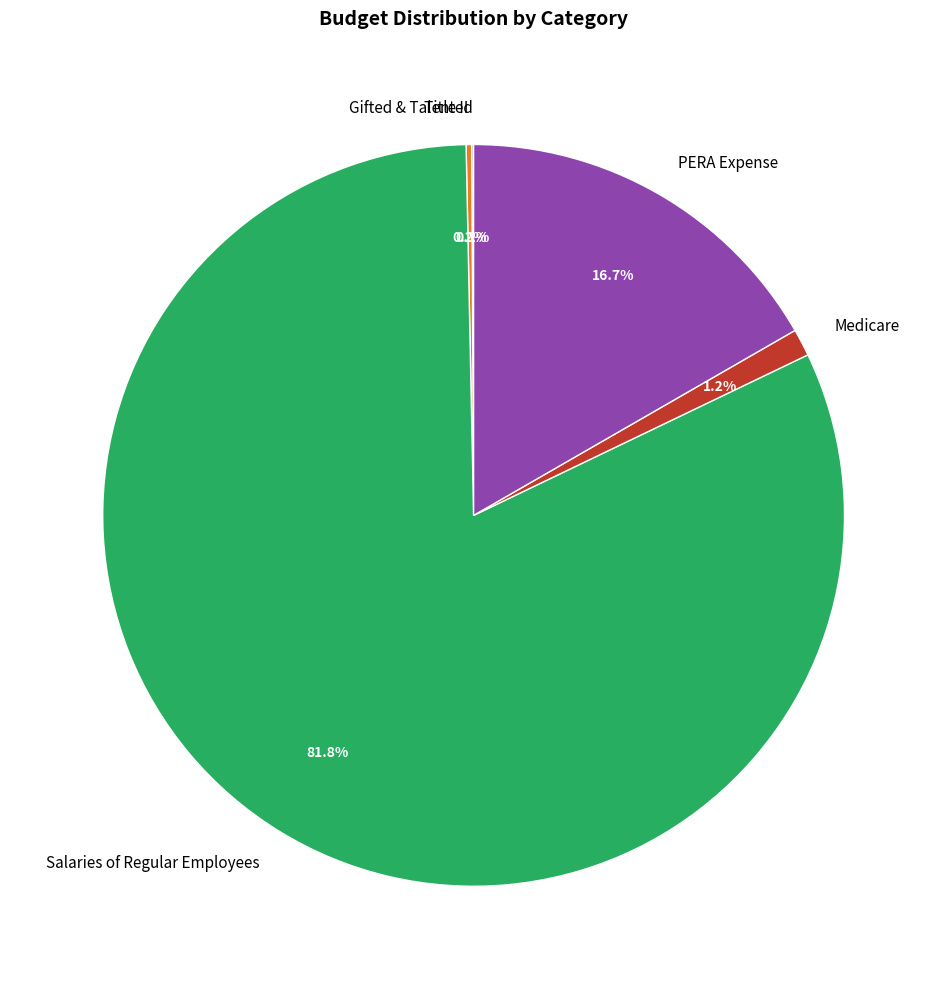

Is the sum of PERA Expense and Medicare greater than half?

No